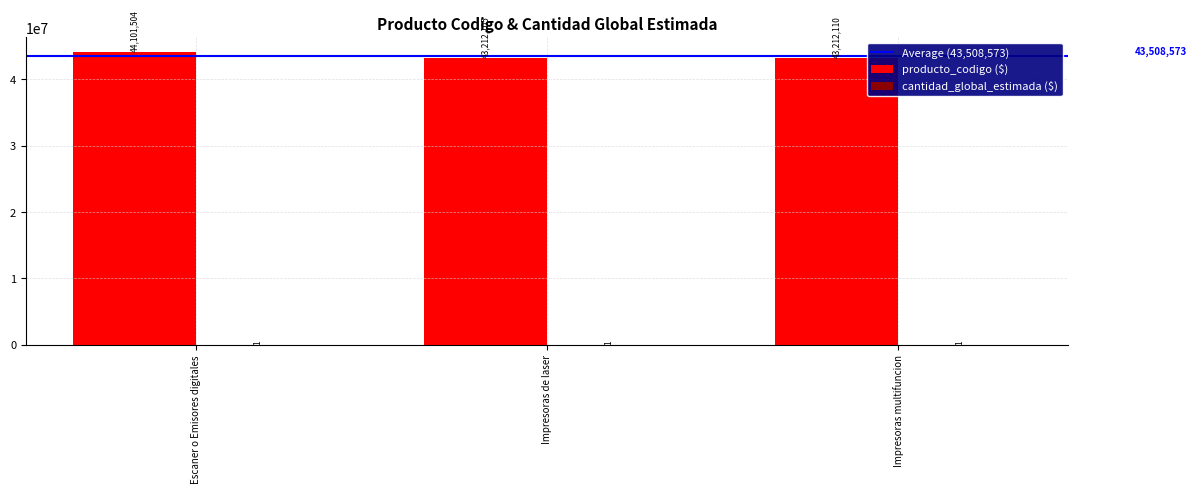

The producto_codigo ($) series shows 71244124 at Escaner o Emisores digitales. True or false?

False